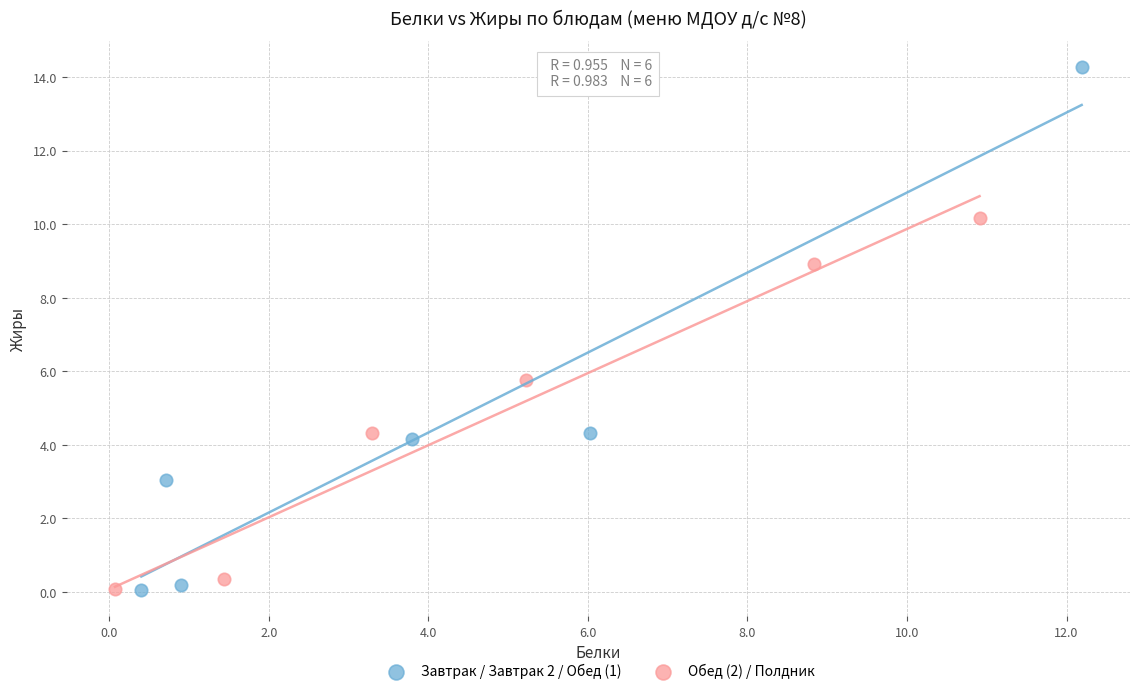

Which series reaches the maximum Y coordinate?

Завтрак / Завтрак 2 / Обед (1)